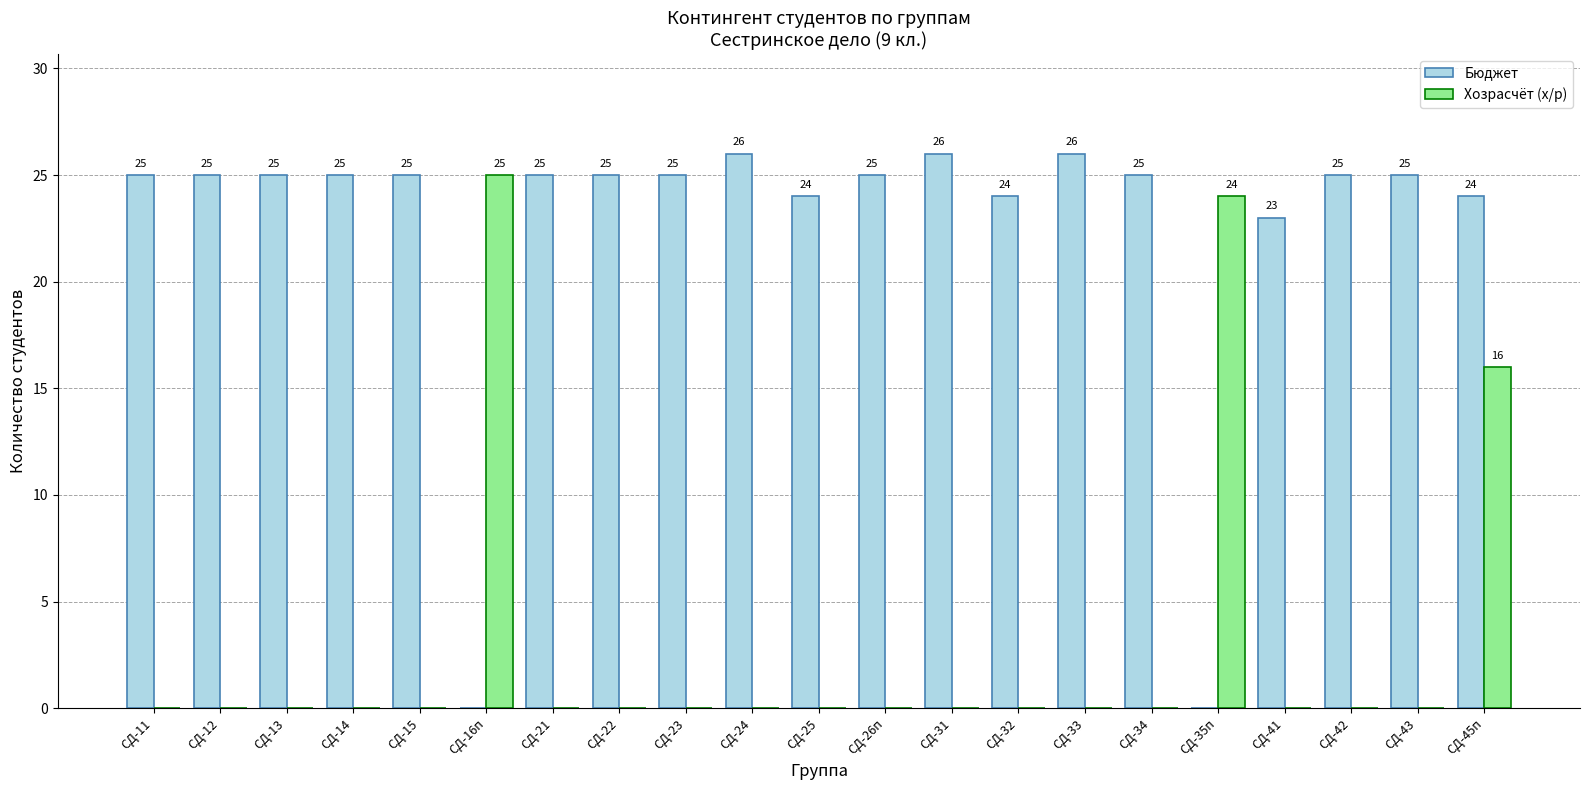

Reading right to left, list all the values displayed in this chart.

Бюджет: 24	25	25	23	0	25	26	24	26	25	24	26	25	25	25	0	25	25	25	25	25
Хозрасчёт (х/р): 16	0	0	0	24	0	0	0	0	0	0	0	0	0	0	25	0	0	0	0	0